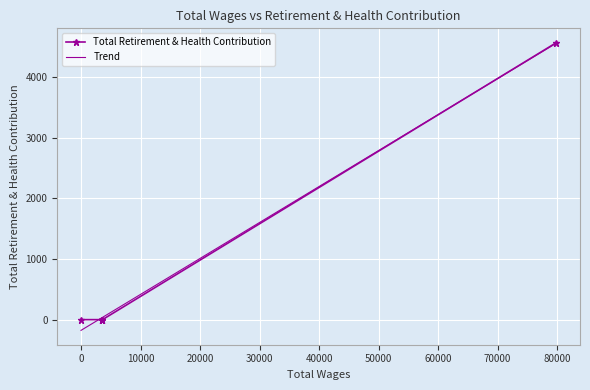

How many intersections are there between Total Retirement & Health Contribution and Trend?

2